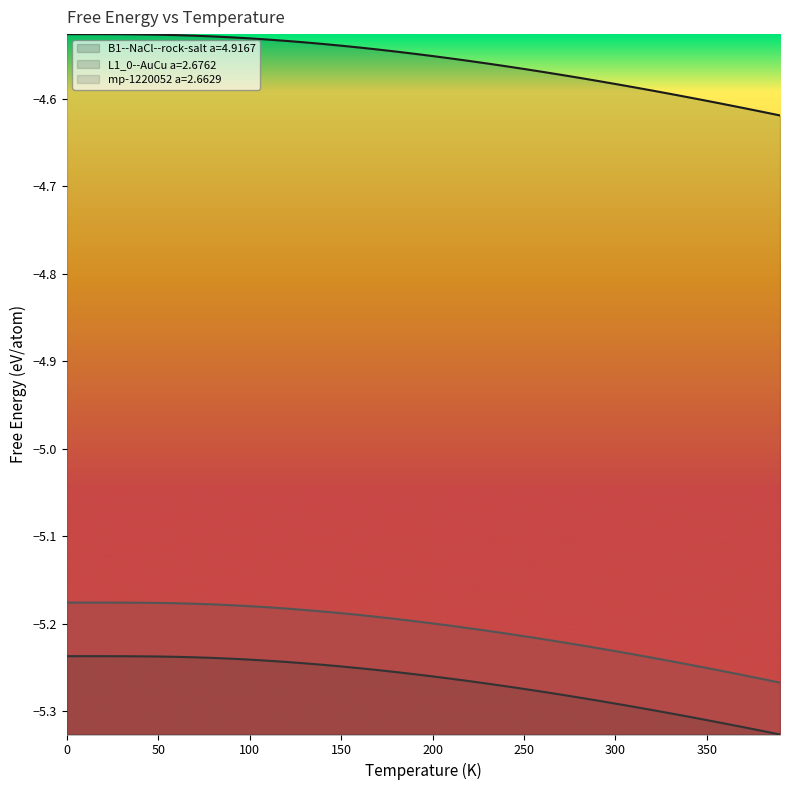

The value of B1--NaCl--rock-salt a=4.9167 at 140 is -6.6. True or false?

False